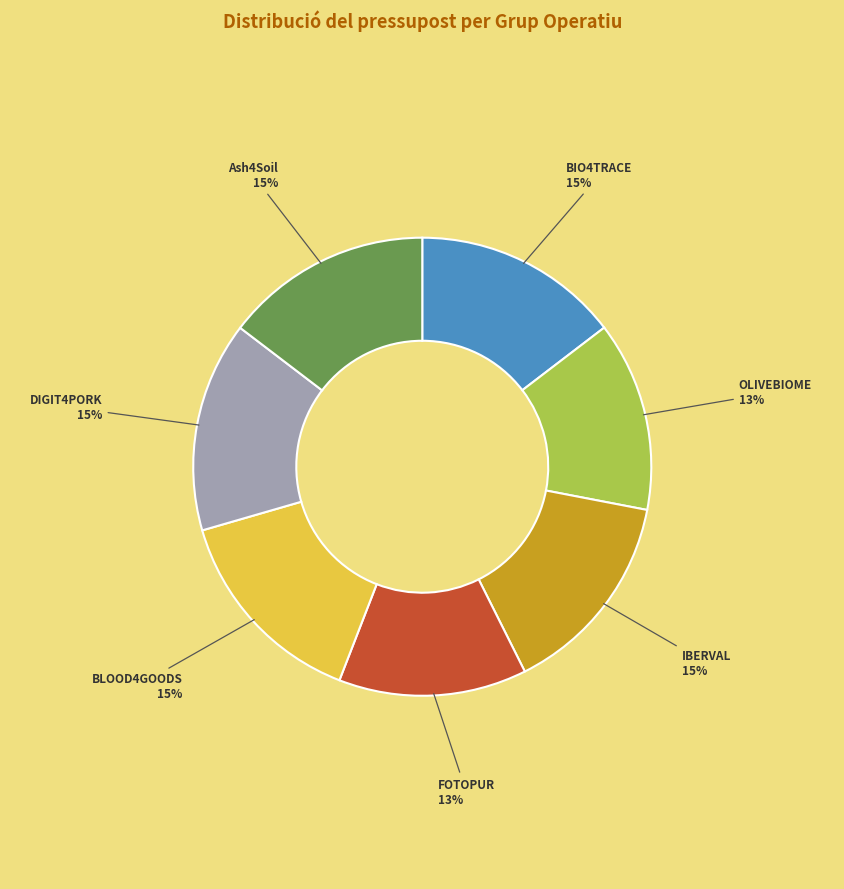

To the nearest percent, what is the difference between the largest and smallest slice percentages?

2%